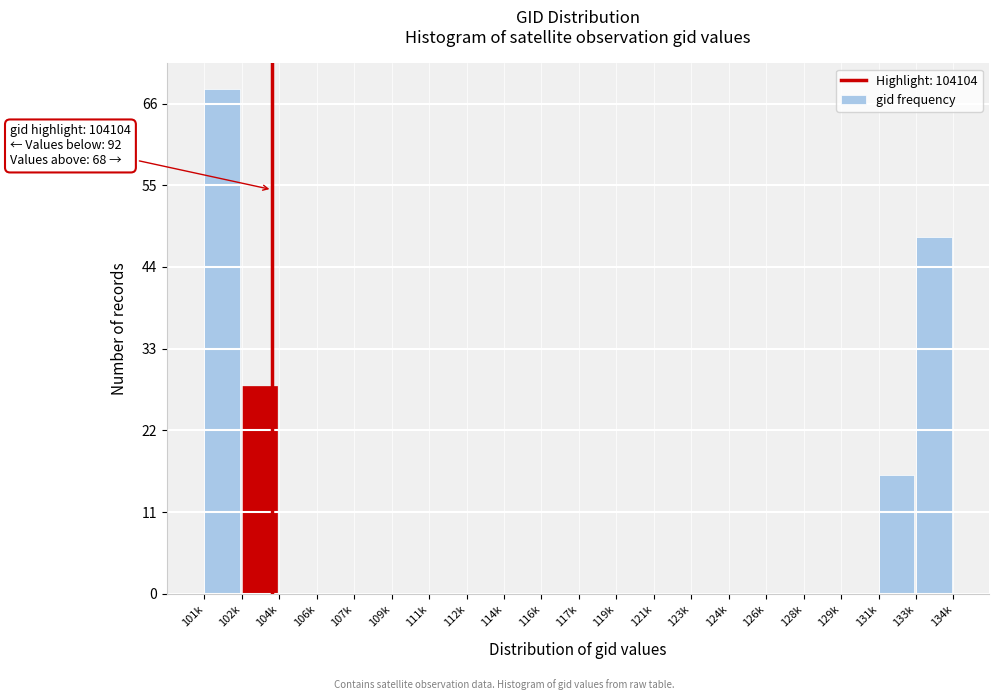

Reading right to left, extract all data points from this chart.

133k=48	131k=16	129k=0	128k=0	126k=0	124k=0	123k=0	121k=0	119k=0	117k=0	116k=0	114k=0	112k=0	111k=0	109k=0	107k=0	106k=0	104k=0	102k=28	101k=68